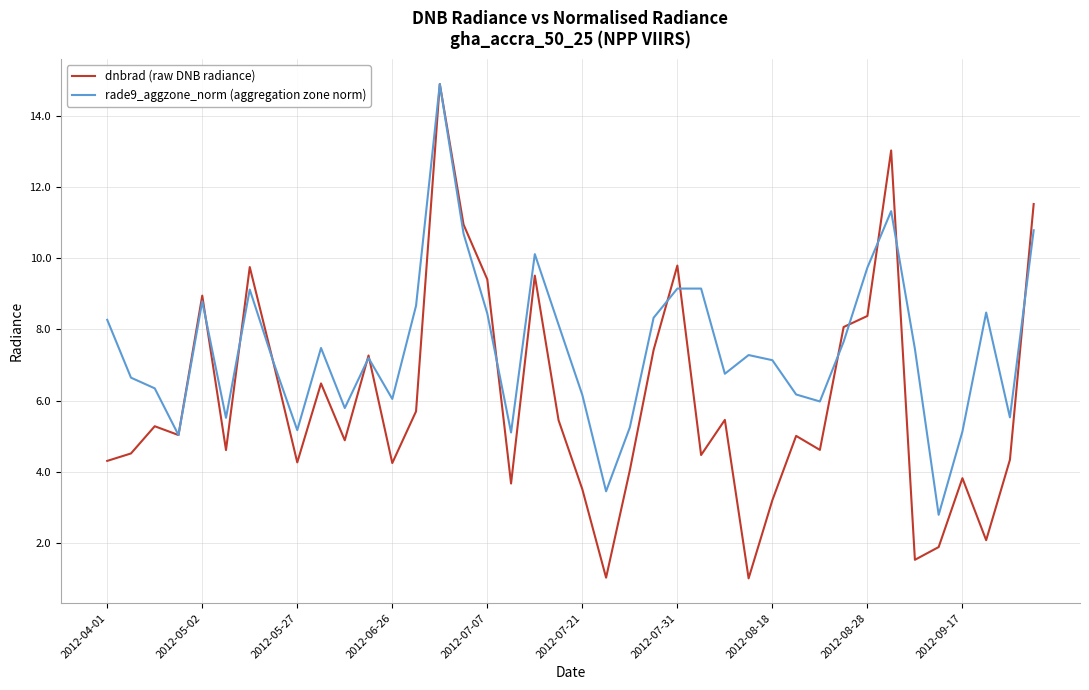

Rank the series by their average value, from lowest to highest.

dnbrad (raw DNB radiance), rade9_aggzone_norm (aggregation zone norm)